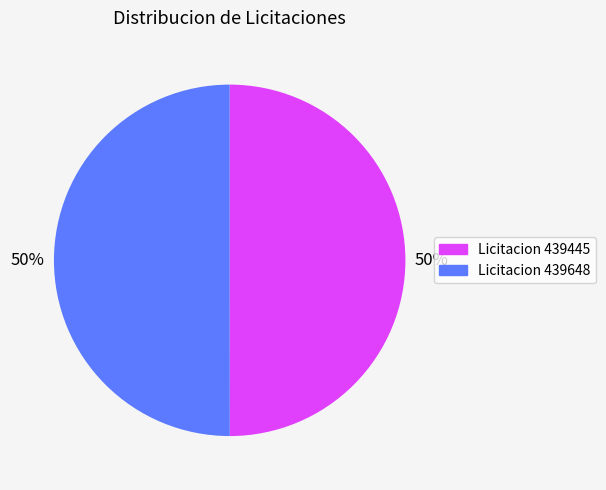

What percentage is the Licitacion 439445 slice, to the nearest percent?

50%